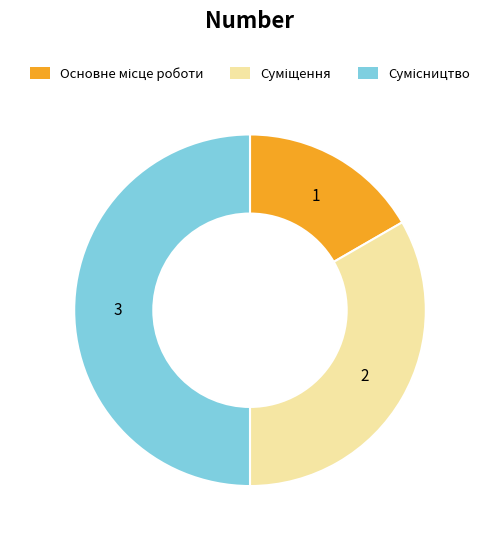

How many segments does this pie chart have?

3